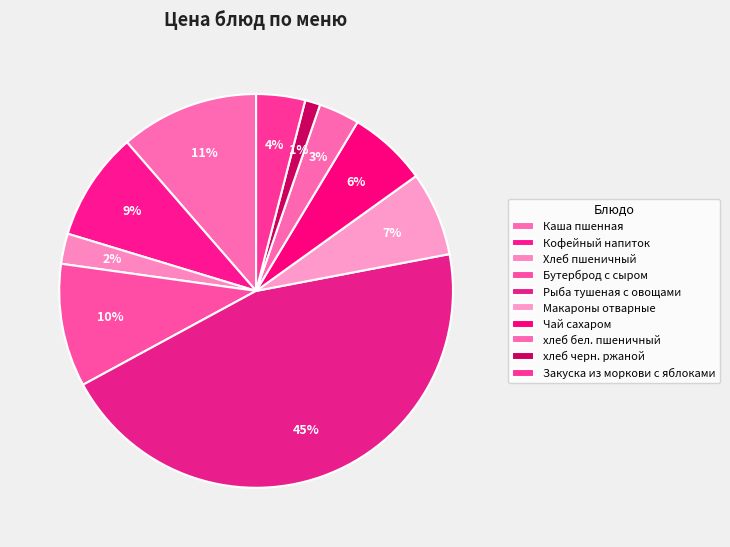

To the nearest percent, what is the difference between the Бутерброд с сыром and хлеб черн. ржаной slice percentages?

9%